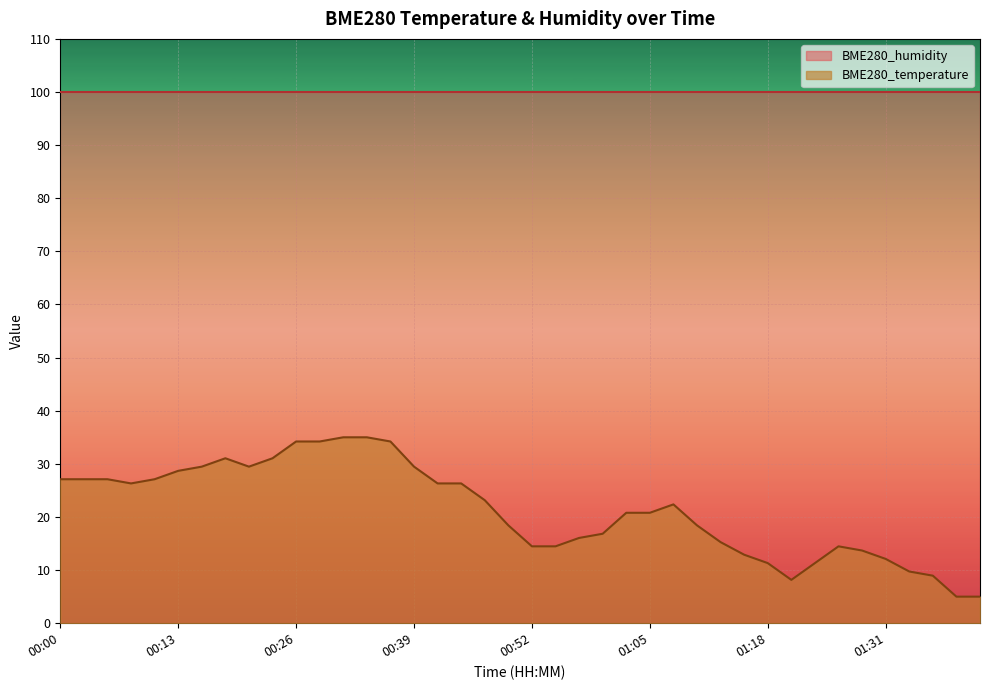

Between 00:47 and 00:16, which is larger?

00:16